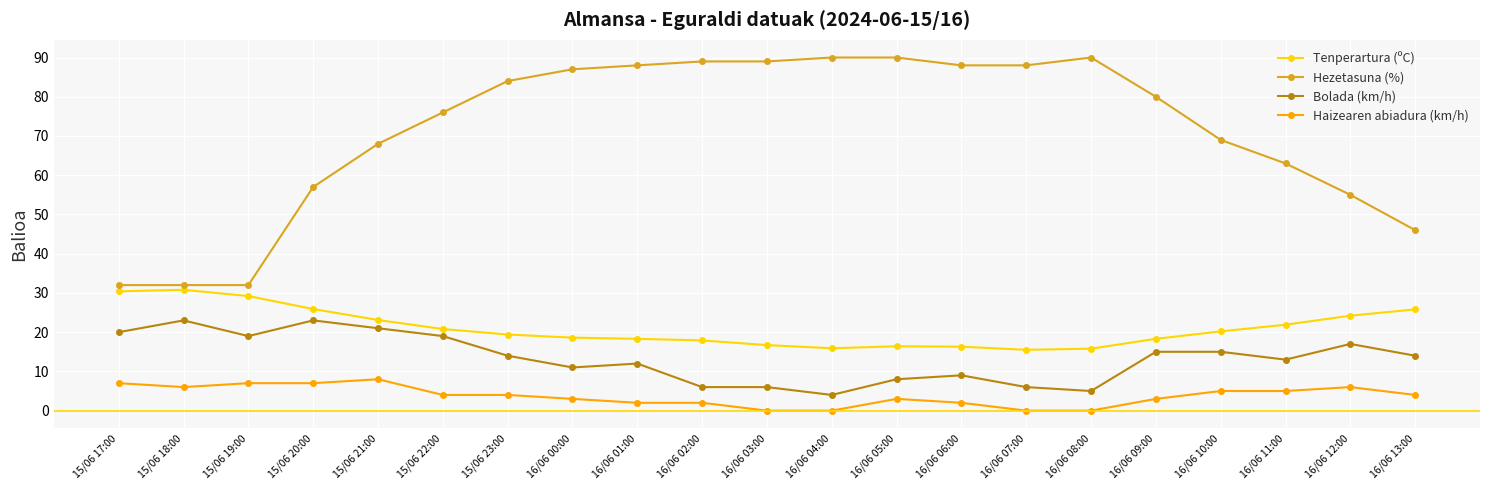

The value of Hezetasuna (%) at 15/06 19:00 is 32.0. True or false?

True